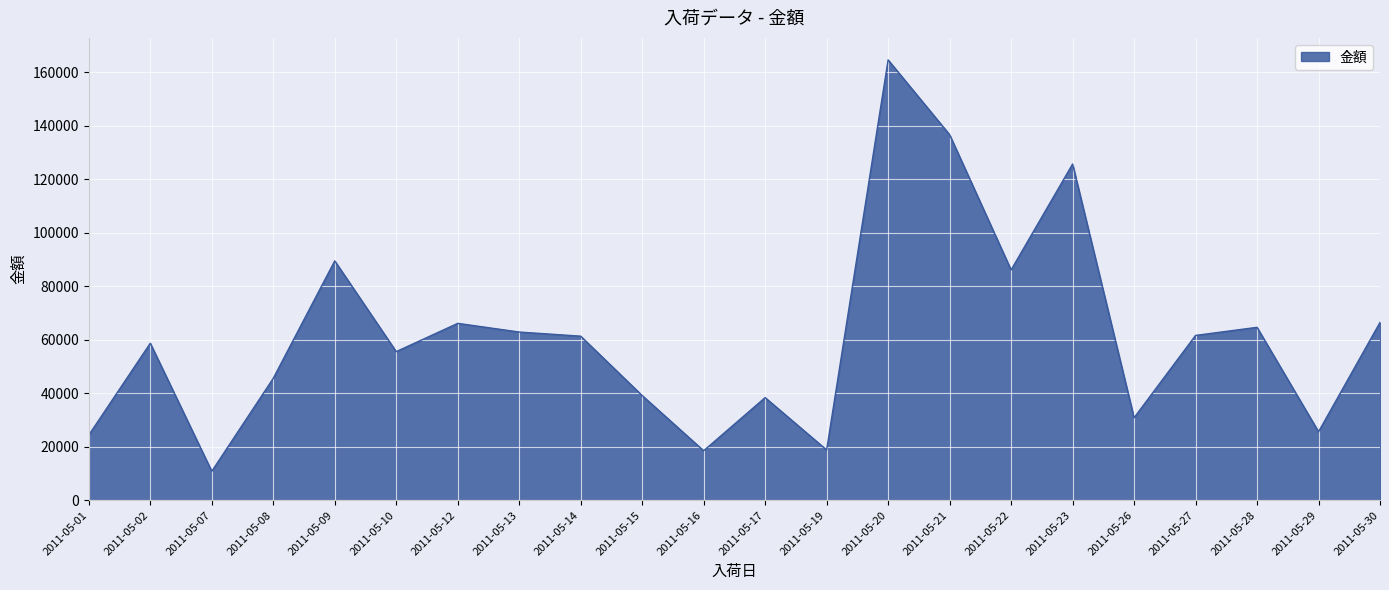

The chart shows a value of 61640 at 2011-05-27. True or false?

True